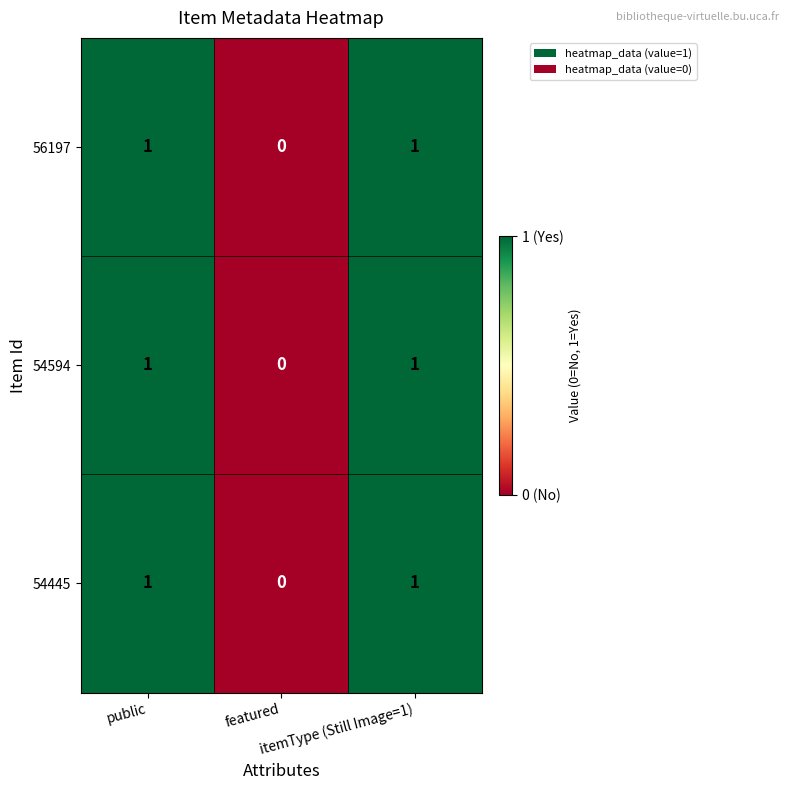

Count the 54594 values in the range 0 to 1.

3